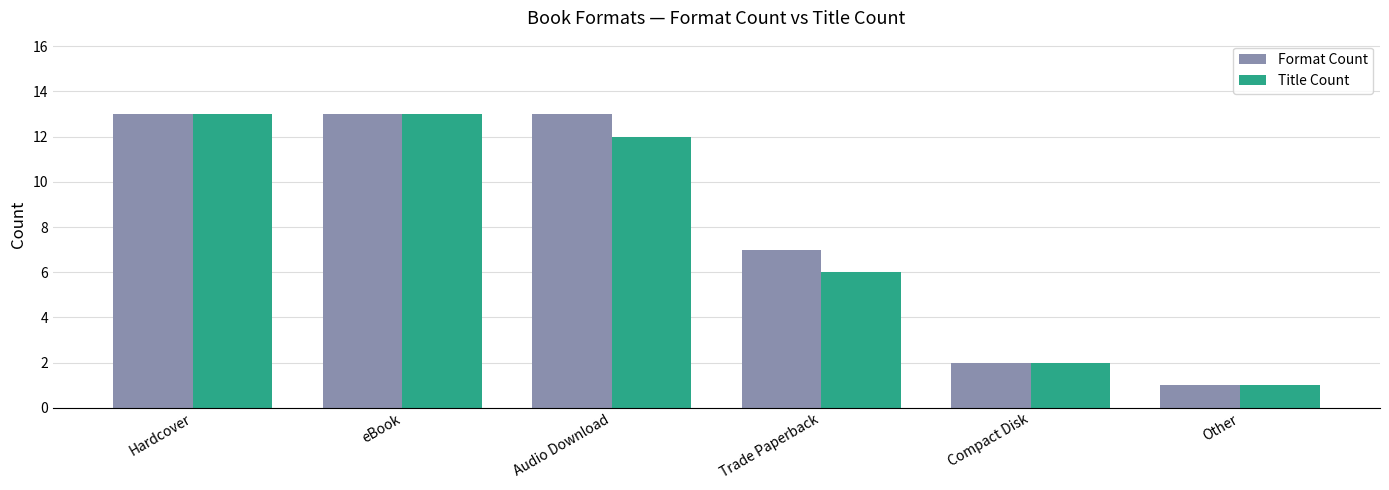

Reading left to right, list all the values displayed in this chart.

Format Count: 13	13	13	7	2	1
Title Count: 13	13	12	6	2	1